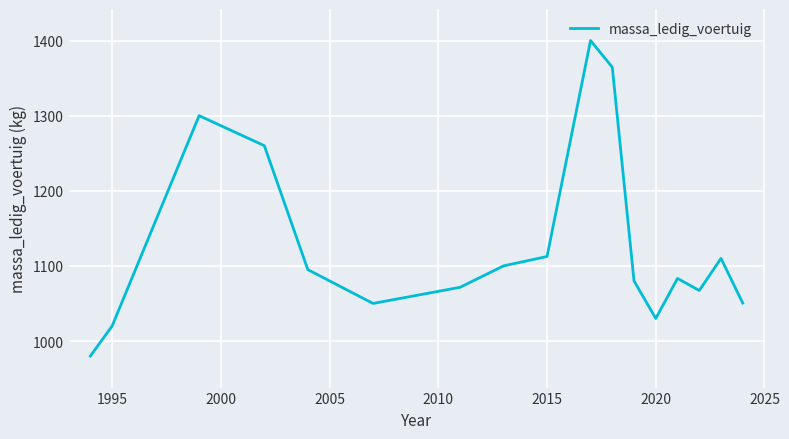

What is the smallest value displayed?

980.0